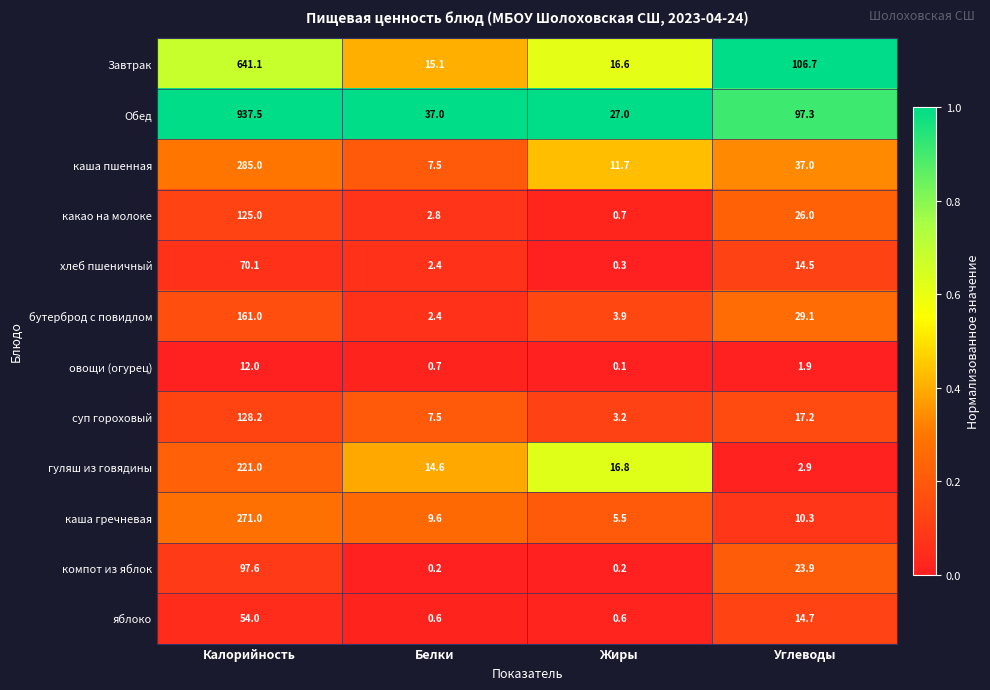

Rank the series at Углеводы from highest to lowest value.

Завтрак, Обед, каша пшенная, бутерброд с повидлом, какао на молоке, компот из яблок, суп гороховый, яблоко, хлеб пшеничный, каша гречневая, гуляш из говядины, овощи (огурец)